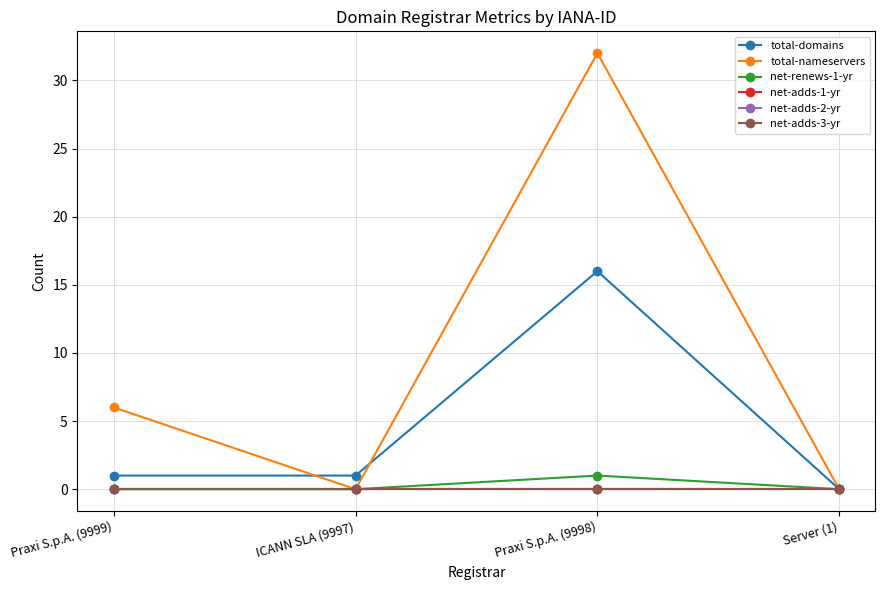

Is the value of net-adds-3-yr at ICANN SLA (9997) greater than the value of net-adds-2-yr at Praxi S.p.A. (9998)?

No